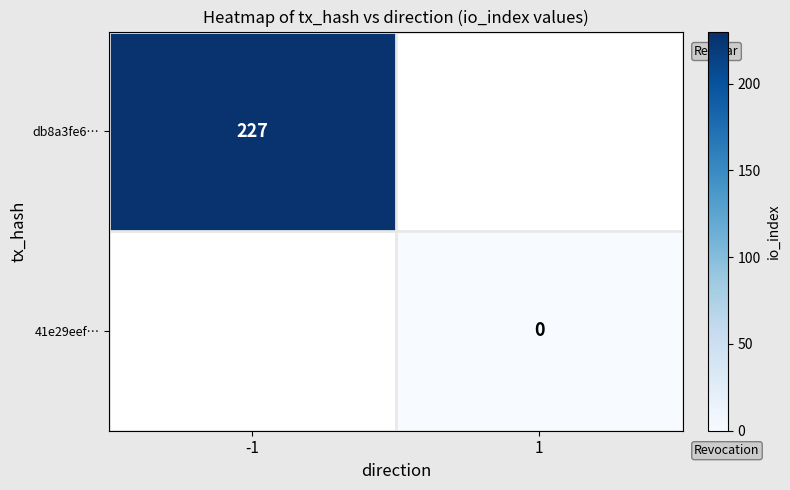

True or false: db8a3fe6… has a value of 227 at -1.

True